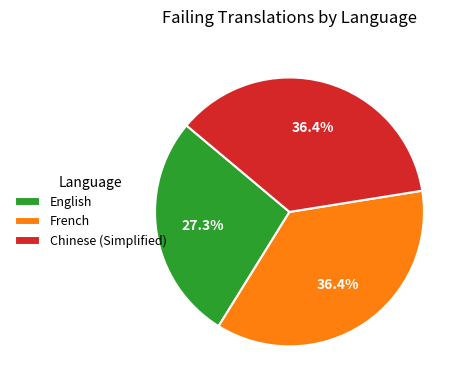

What is the smallest slice in the pie chart?

English